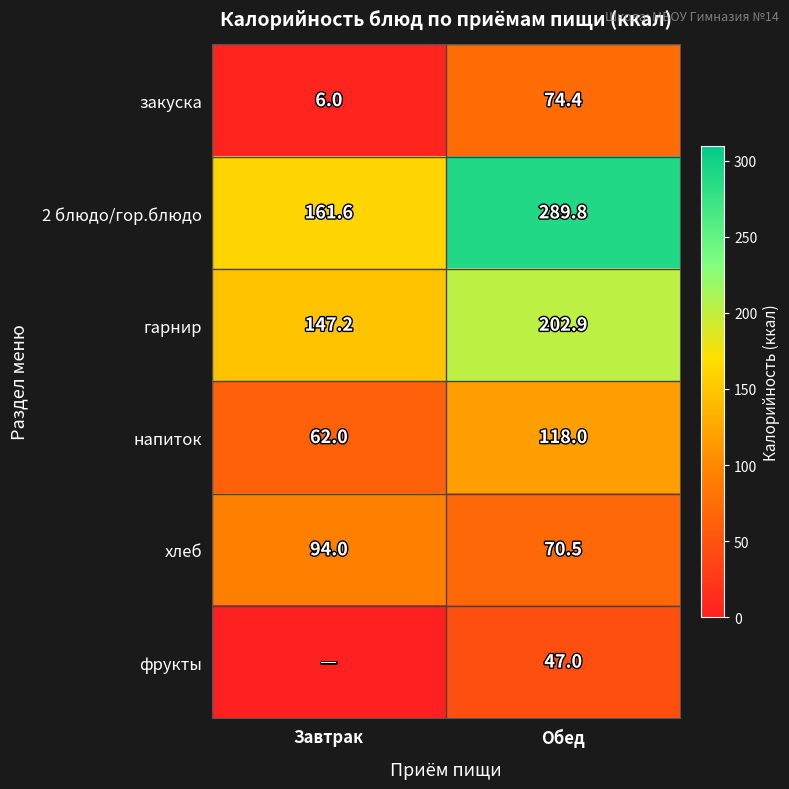

What is the sum of the гарнир values at Завтрак and Обед?

350.1